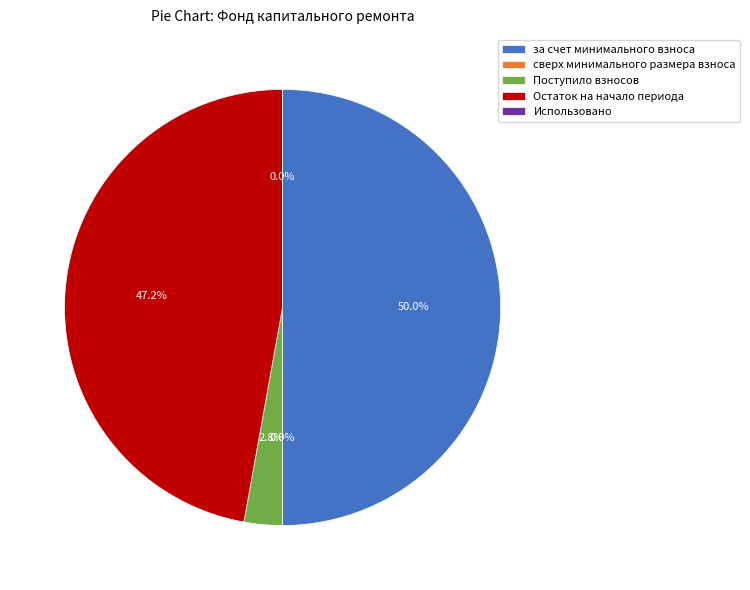

Is Поступило взносов the majority of the pie?

No